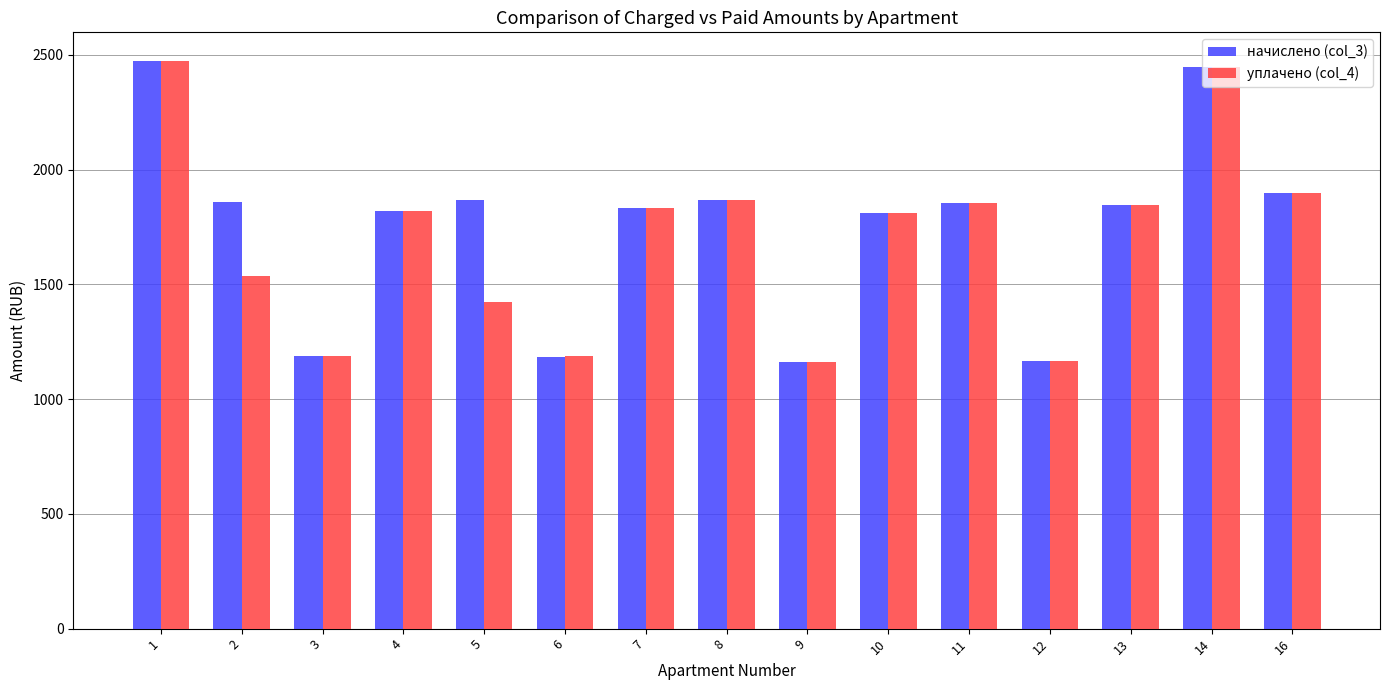

What is the minimum value for начислено (col_3)?

1161.4